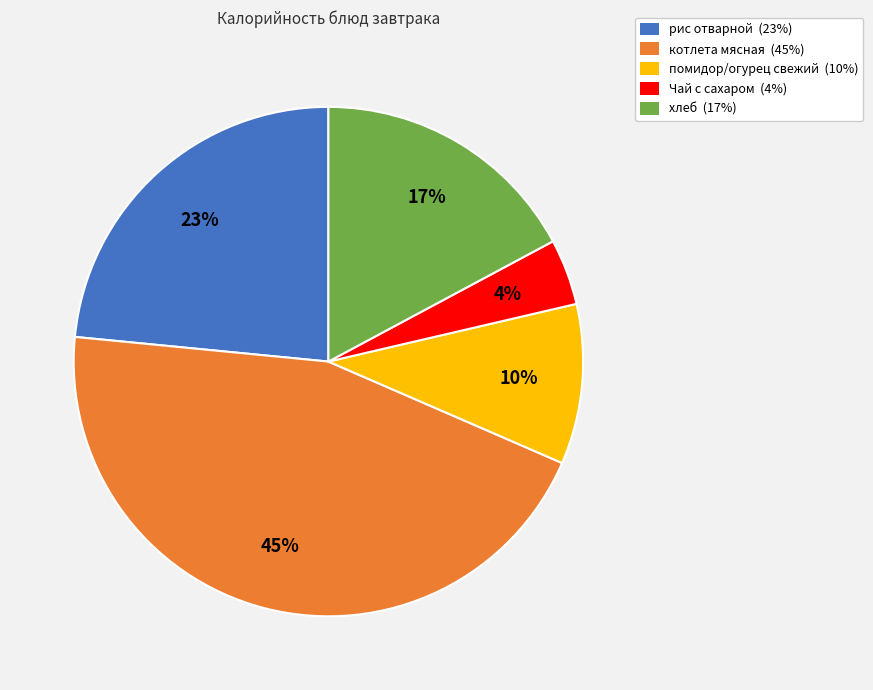

What percentage is the помидор/огурец свежий slice, to the nearest percent?

10%